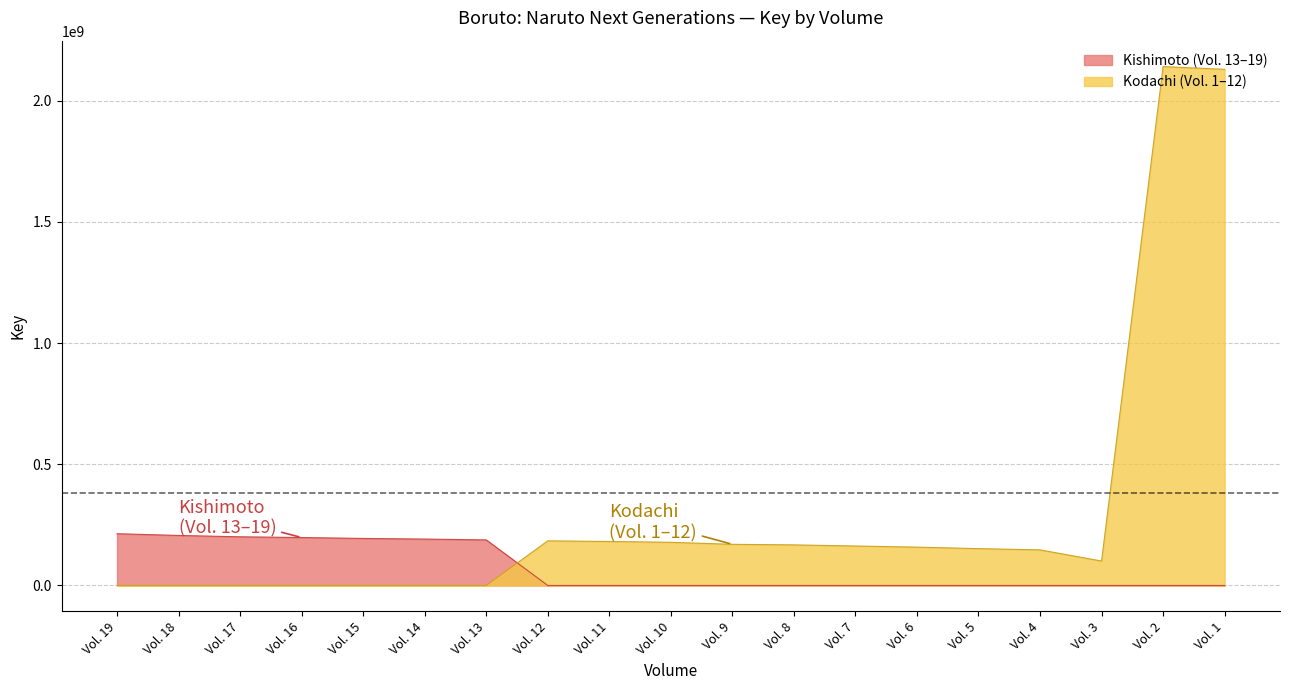

How many positive values are there?

12